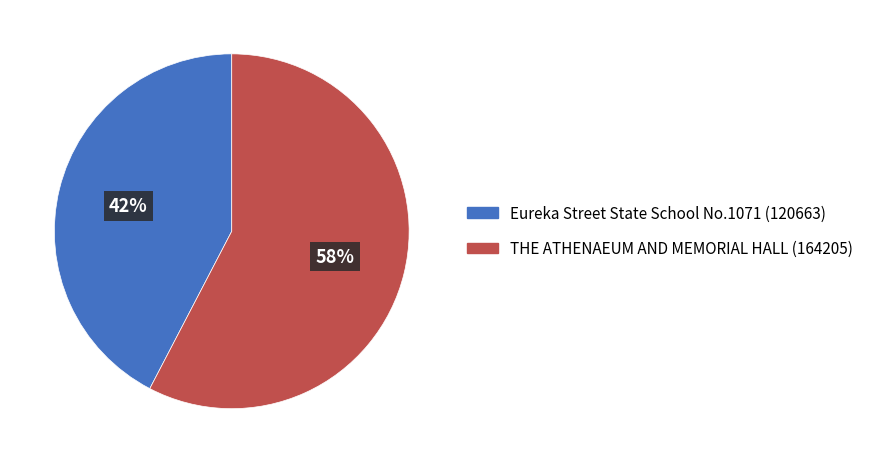

Does THE ATHENAEUM AND MEMORIAL HALL represent more than half of the total?

Yes